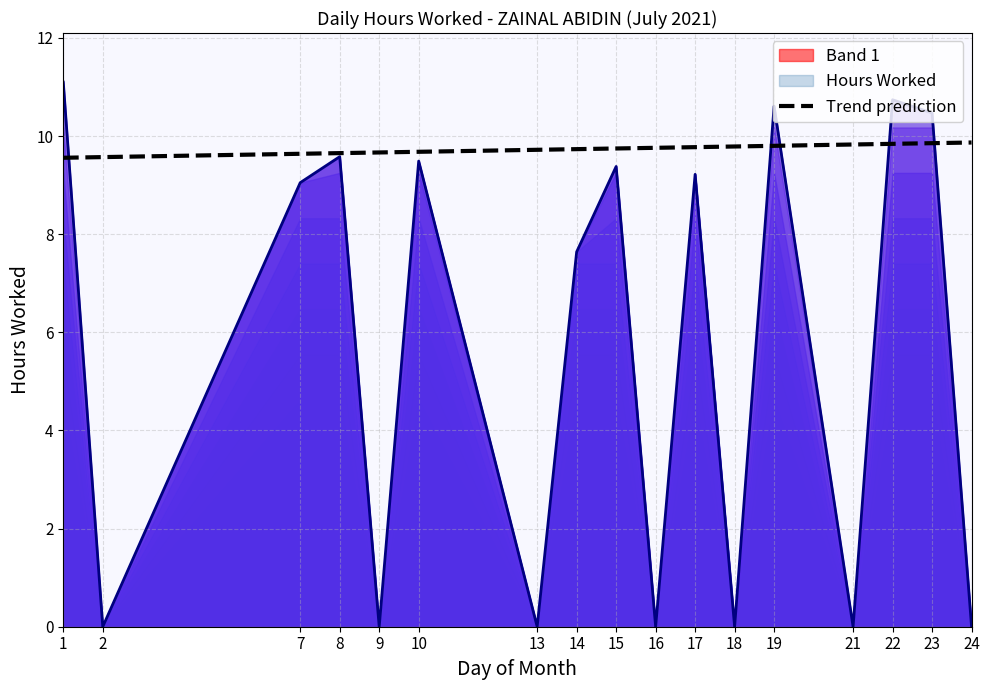

Approximately how many times larger is the value at 14 compared to 8?

0.8